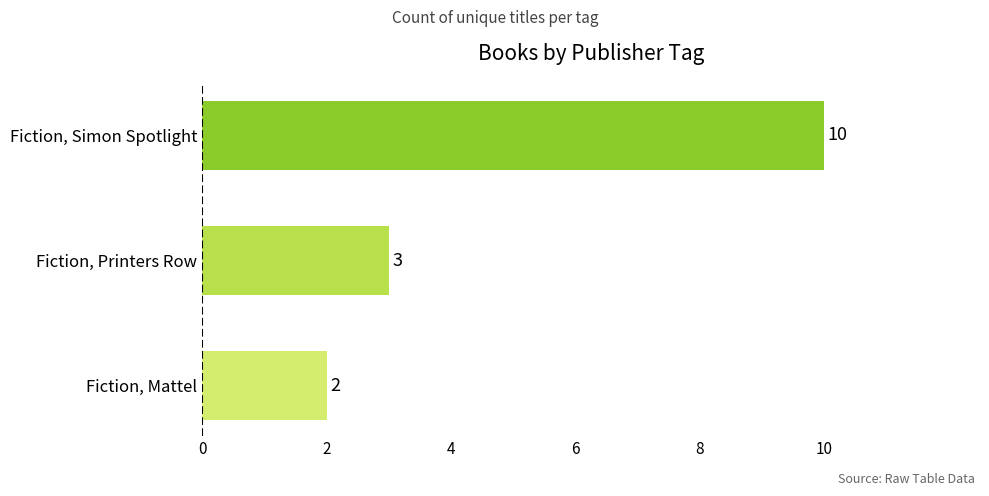

Reading bottom to top, extract all data points from this chart.

Fiction, Mattel=2	Fiction, Printers Row=3	Fiction, Simon Spotlight=10